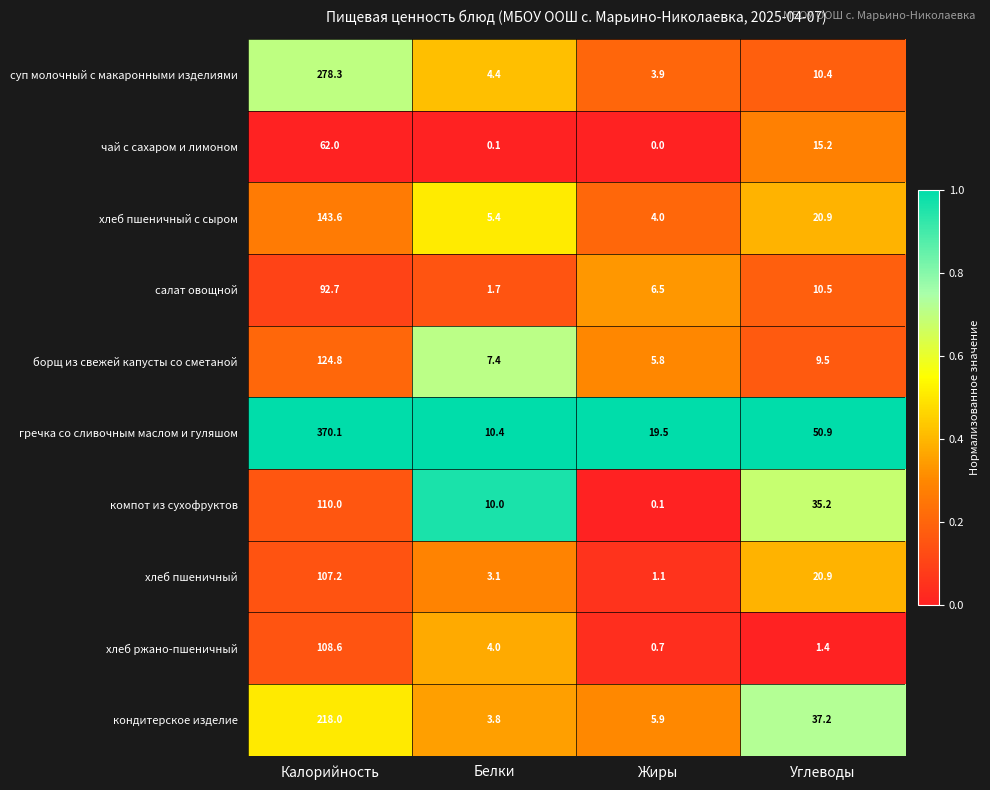

The value of компот из сухофруктов at Углеводы is 35.2. True or false?

True